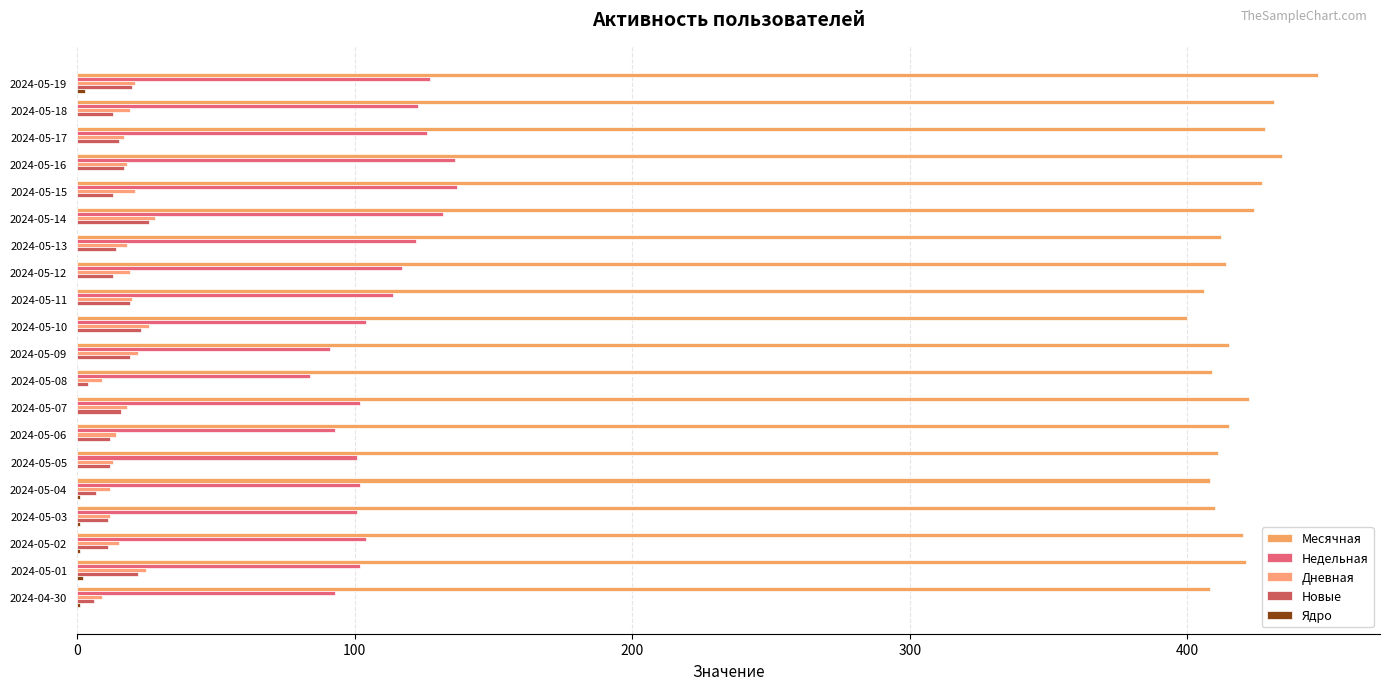

Rank the series by their maximum value, from highest to lowest.

Месячная, Недельная, Дневная, Новые, Ядро